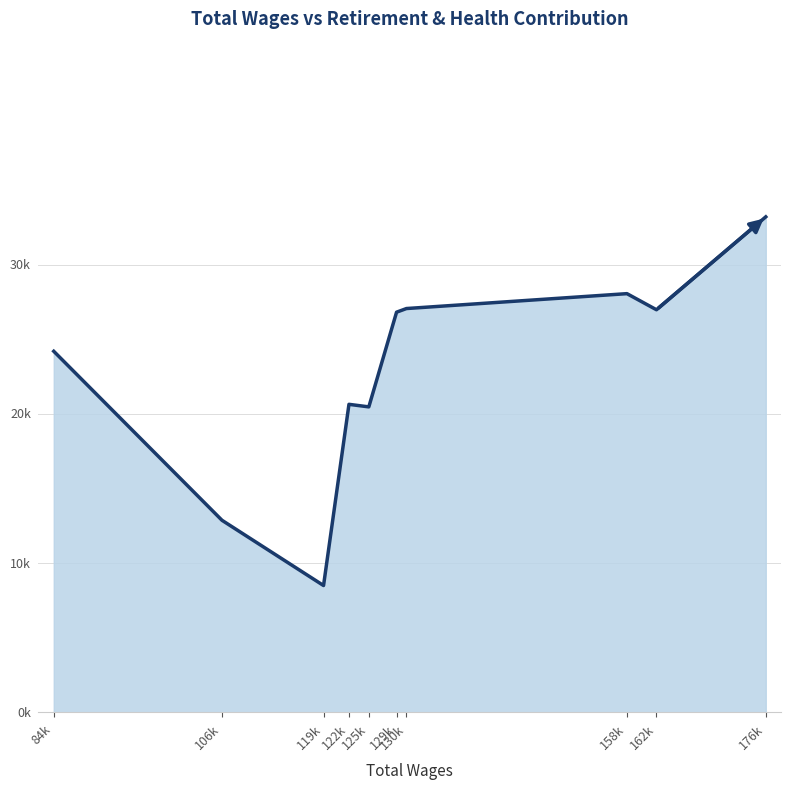

Reading left to right, transcribe all the data shown in this chart.

24195	12868	8494	20639	20468	26815	27059	28057	26978	33205